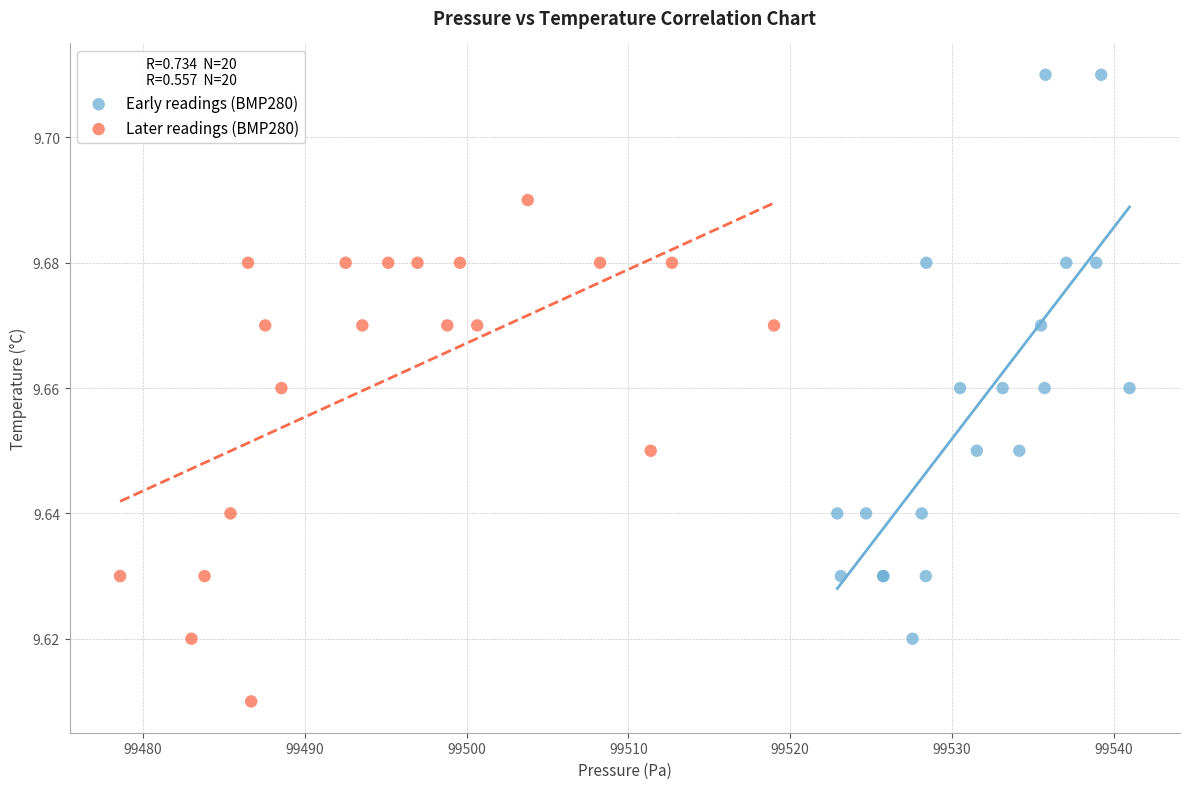

Which series has the largest Y range (max minus min)?

Early readings (BMP280)